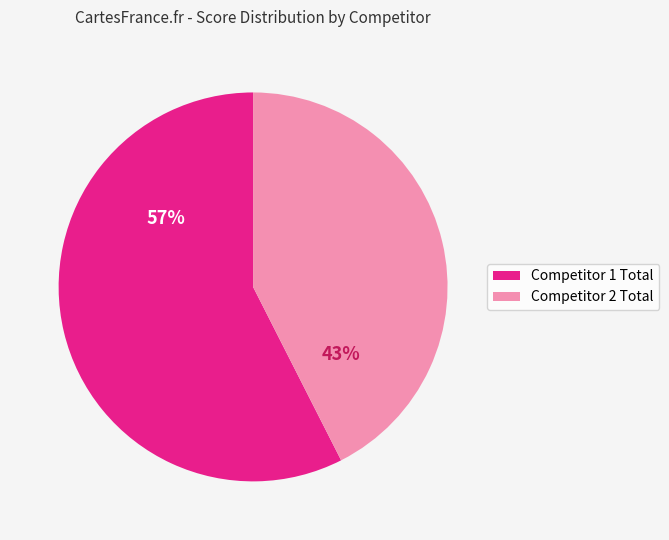

What is the largest slice in the pie chart?

Competitor 1 Total